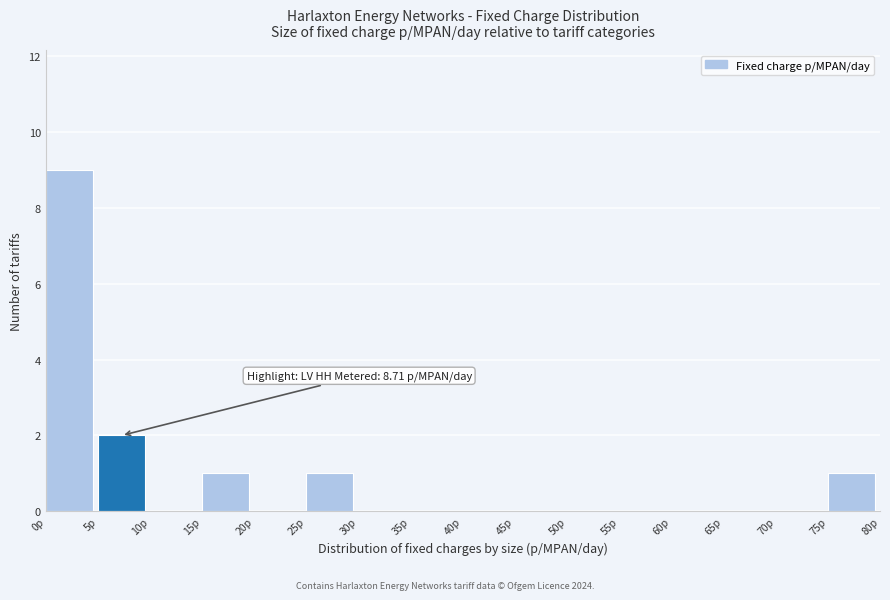

Over which range of the x-axis is the bar tallest?

0 to 5